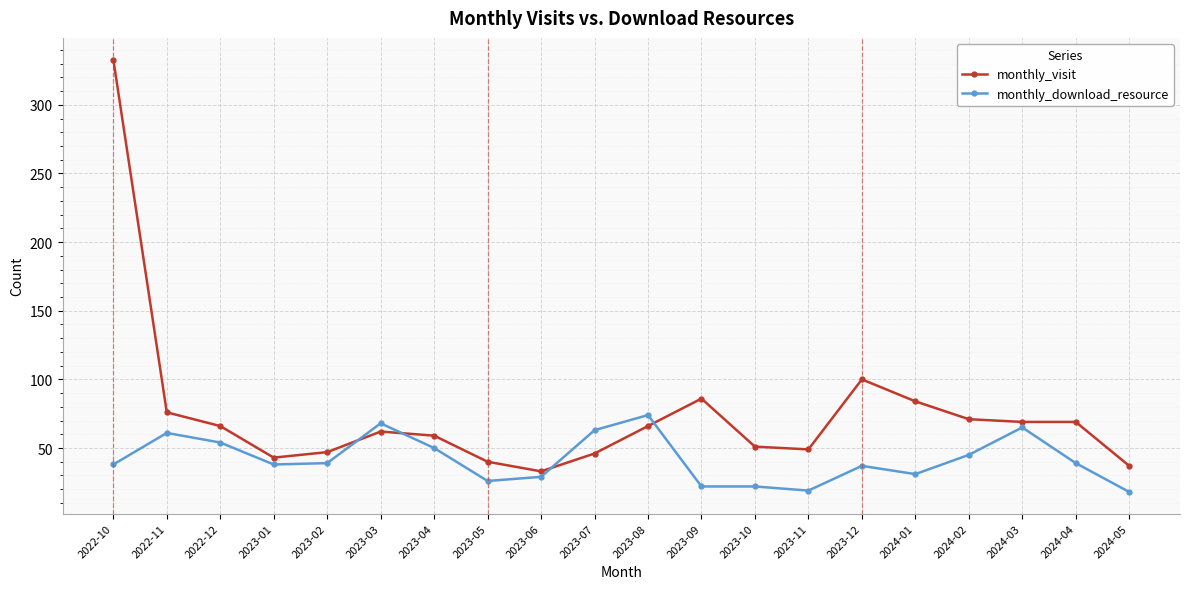

Rank the series by their maximum value, from lowest to highest.

monthly_download_resource, monthly_visit